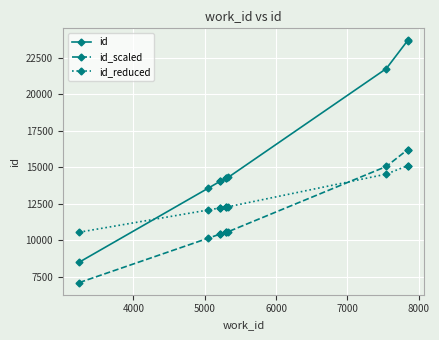

What is the minimum value for id?

8493.0